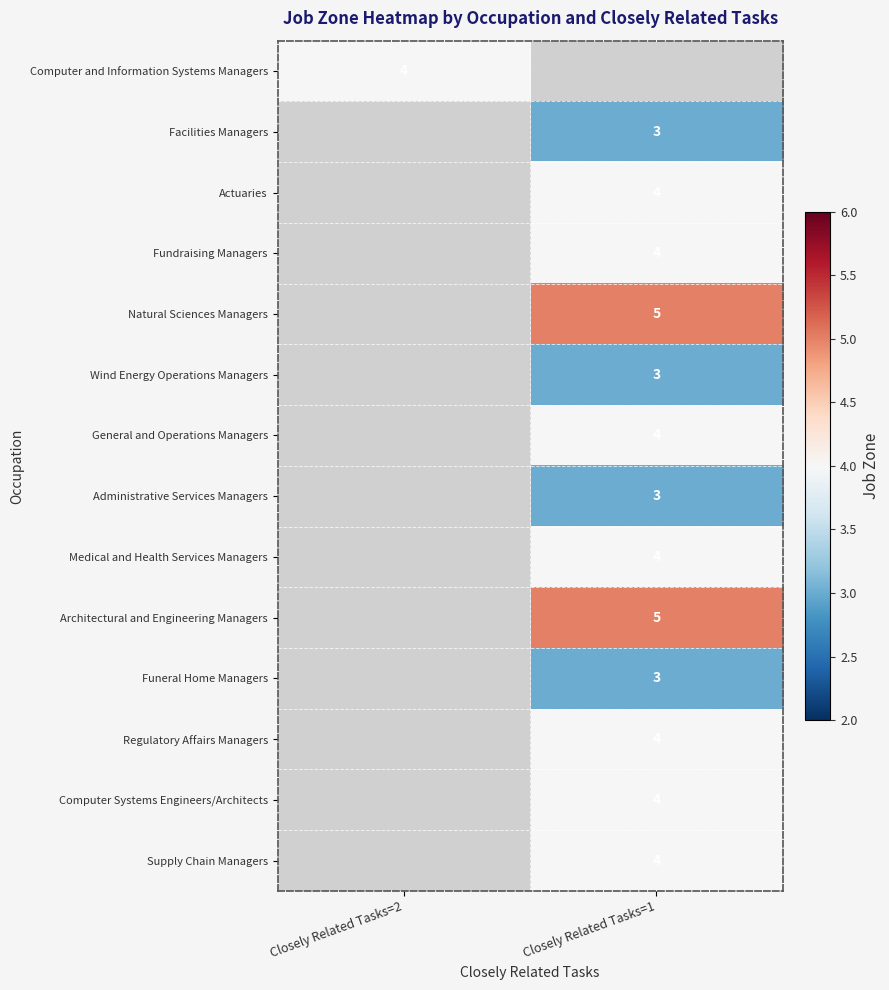

Between Closely Related Tasks=1 and Closely Related Tasks=2, which is larger?

Closely Related Tasks=2